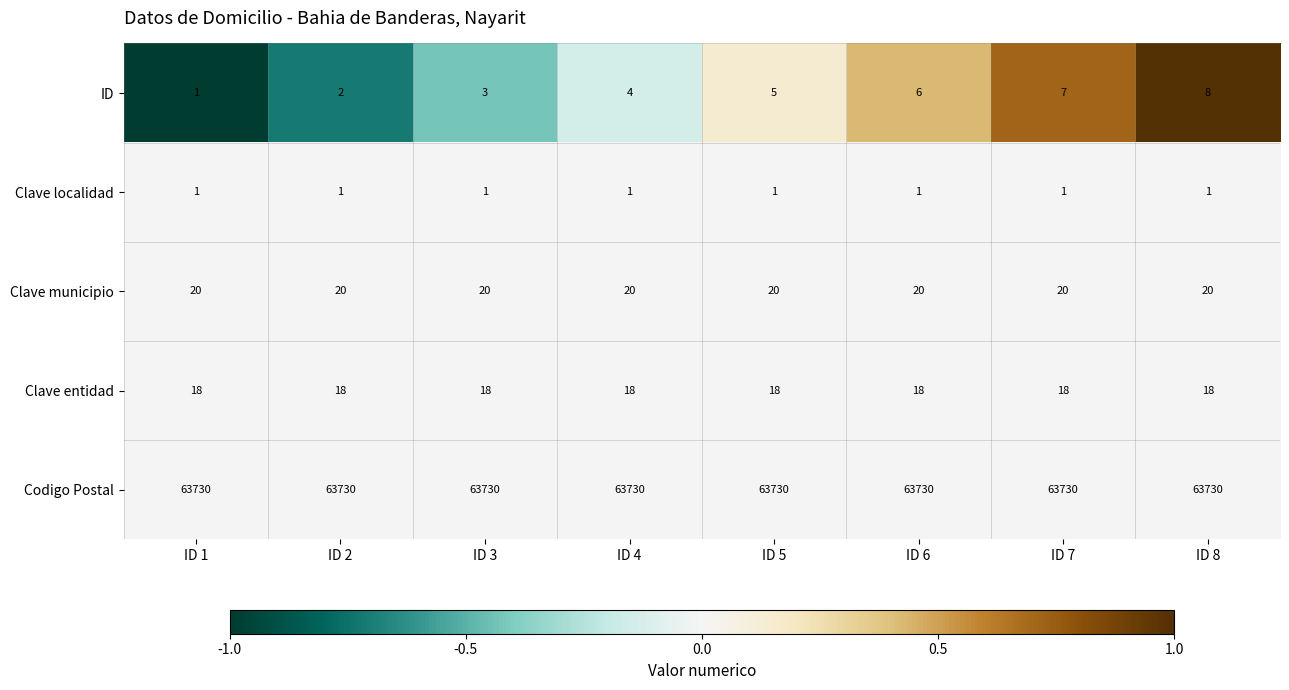

How many series are shown in this chart?

5